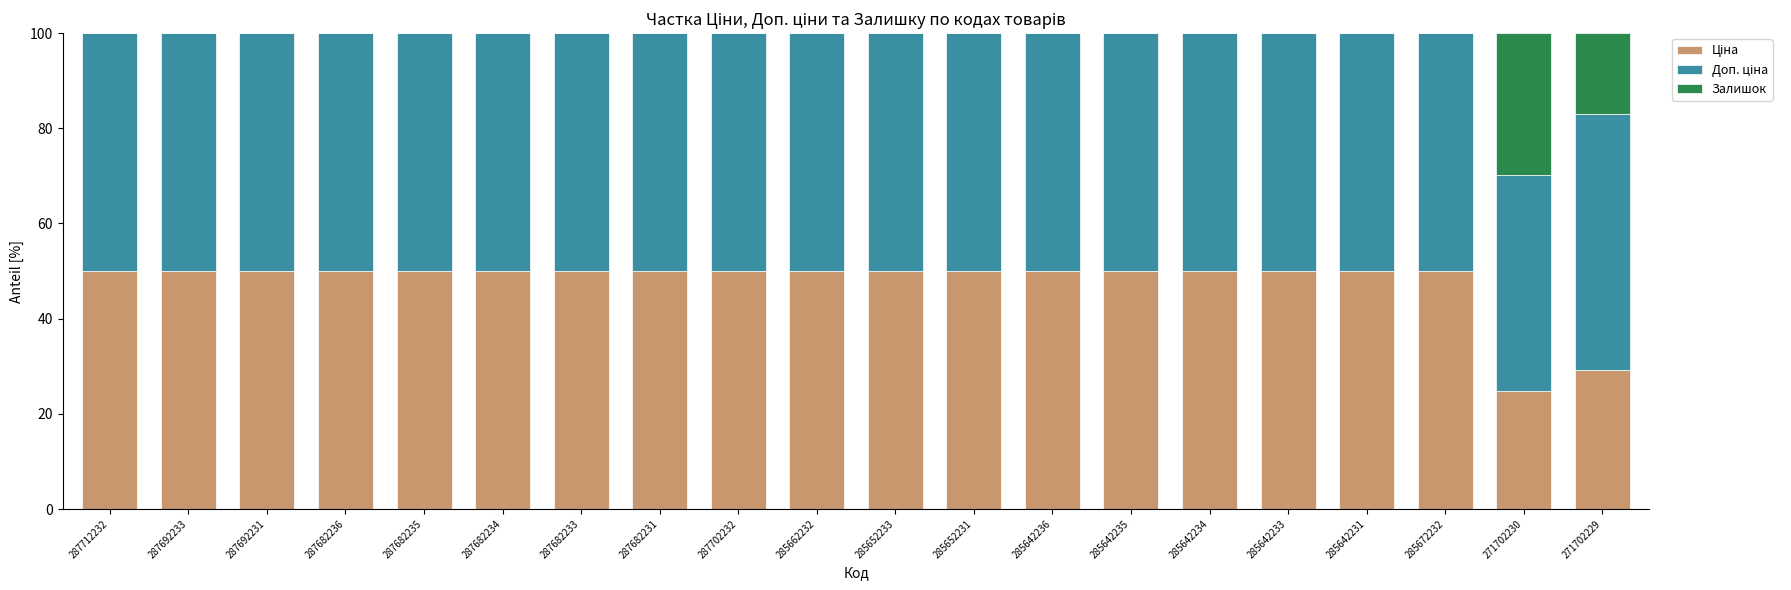

Count the number of data series in this chart.

3